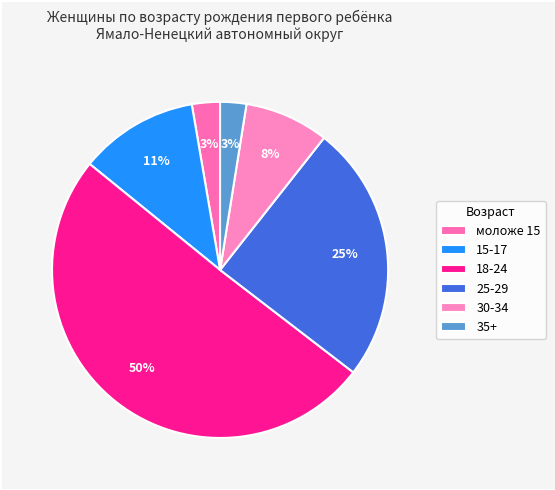

True or false: моложе 15 accounts for 14% of the total.

False